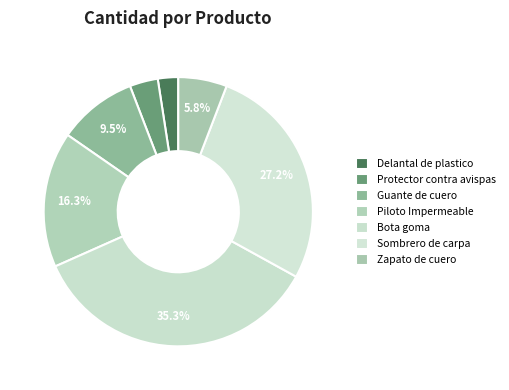

Rank the categories by value from highest to lowest.

Bota goma, Sombrero de carpa, Piloto Impermeable, Guante de cuero, Zapato de cuero, Protector contra avispas, Delantal de plastico